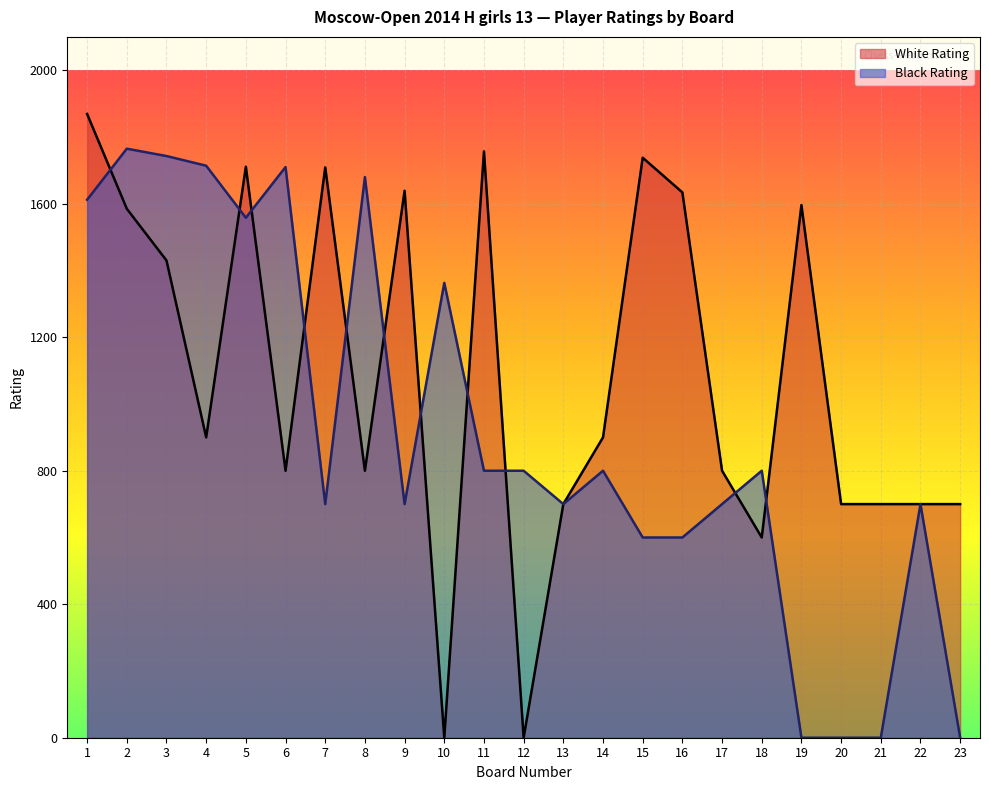

What is the approximate value of White Rating at 14?

900